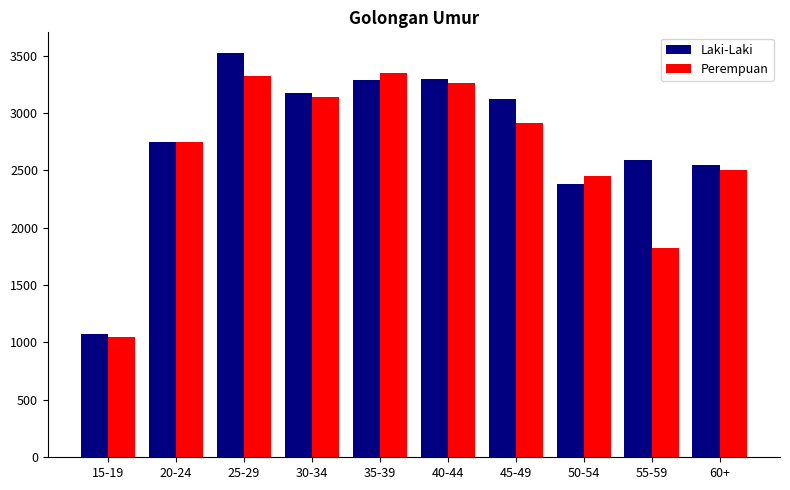

What is the minimum value for Laki-Laki?

1078